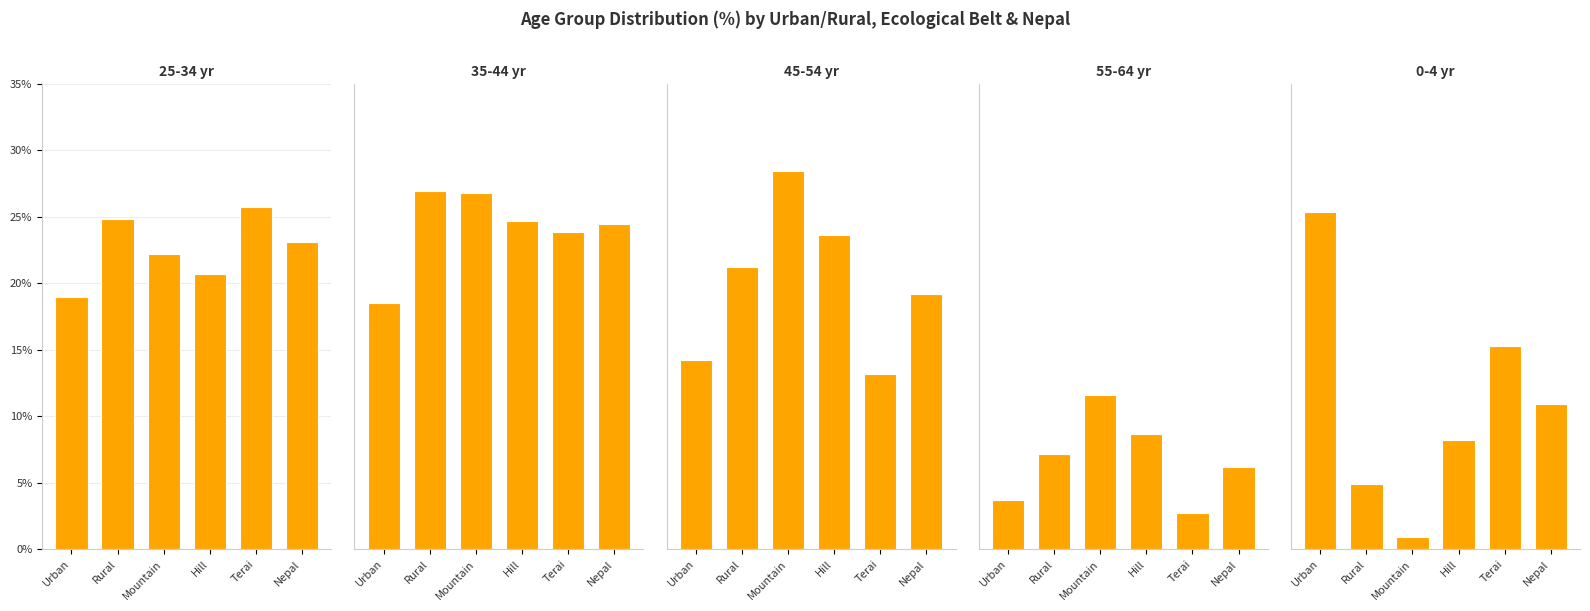

Is it true that 35-44 yr equals 6.7 at Terai?

False